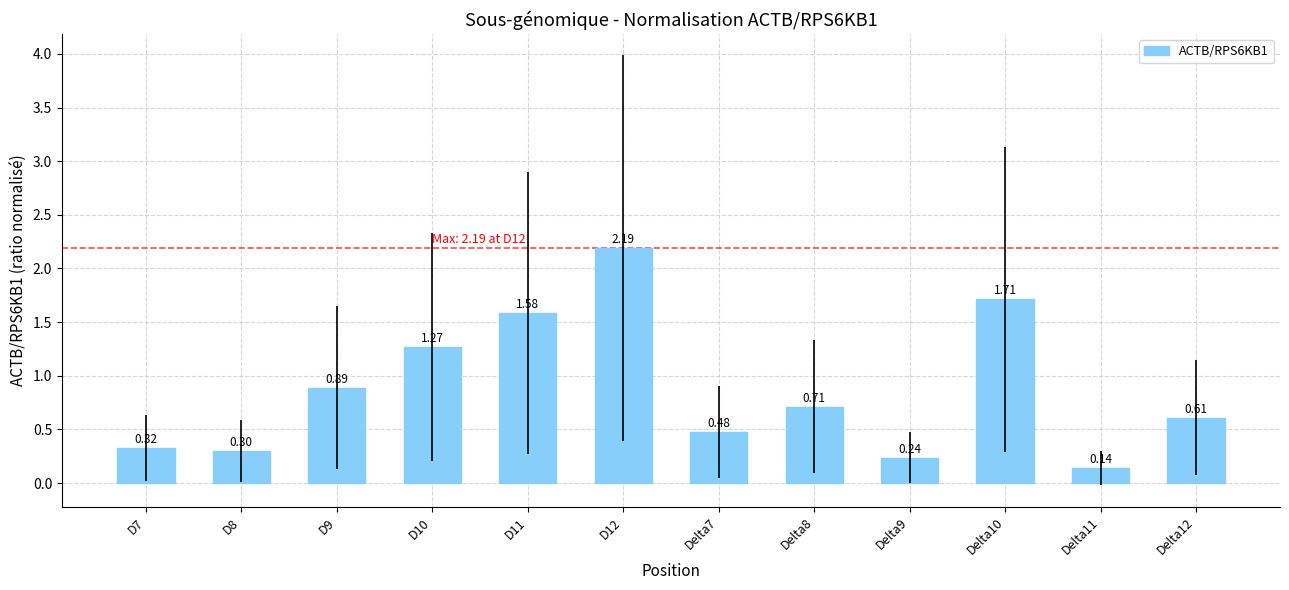

Rank the categories by value from lowest to highest.

Delta11, Delta9, D8, D7, Delta7, Delta12, Delta8, D9, D10, D11, Delta10, D12